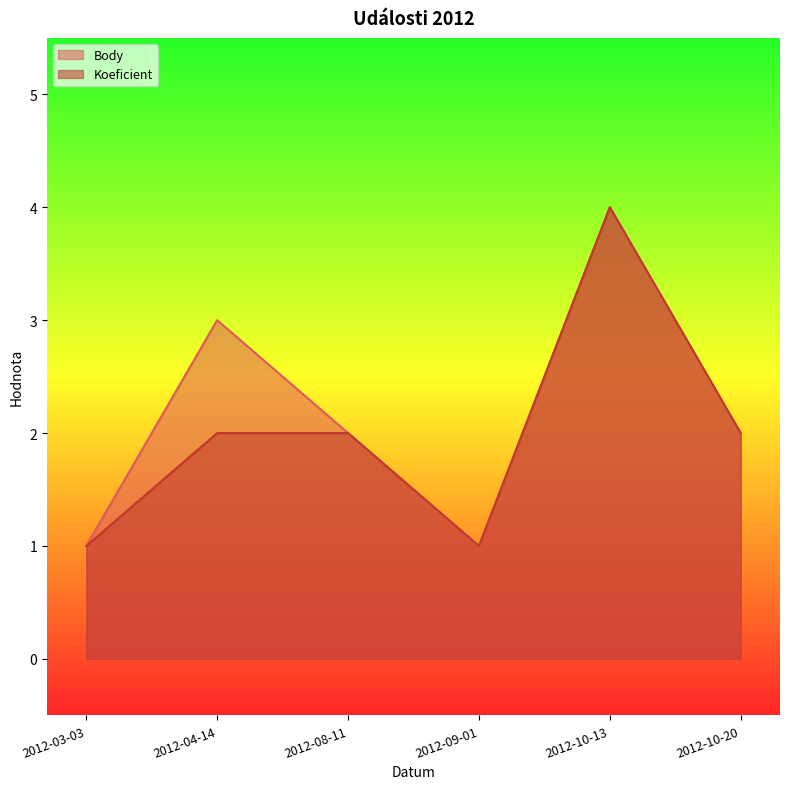

Reading right to left, list all the values displayed in this chart.

Body: 2	4	1	2	3	1
Koeficient: 2	4	1	2	2	1